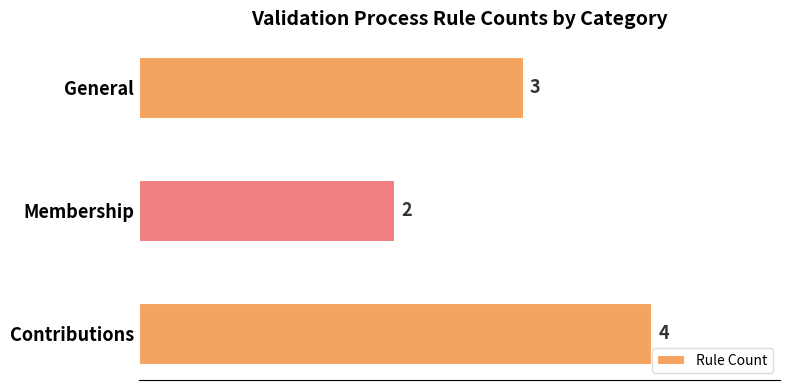

What is the ratio of the value at Membership to the value at General?

0.7